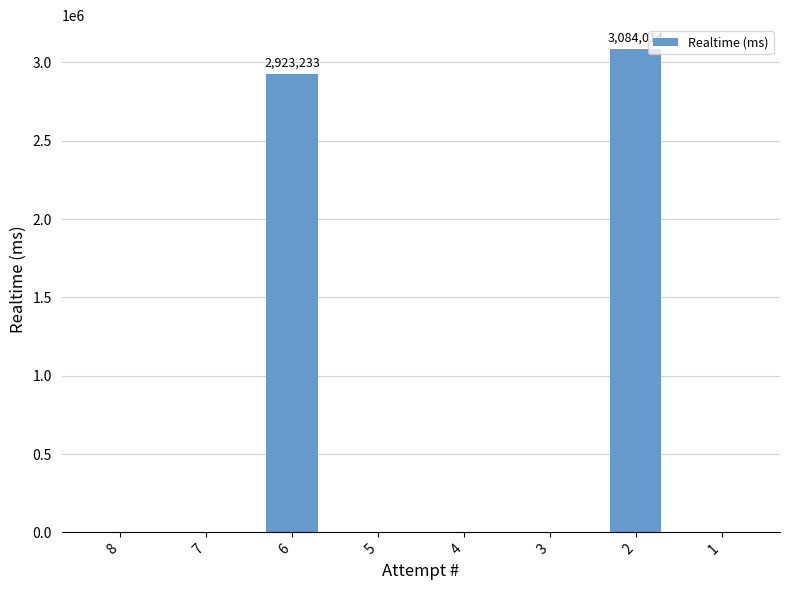

What is the sum of all values?

6007247